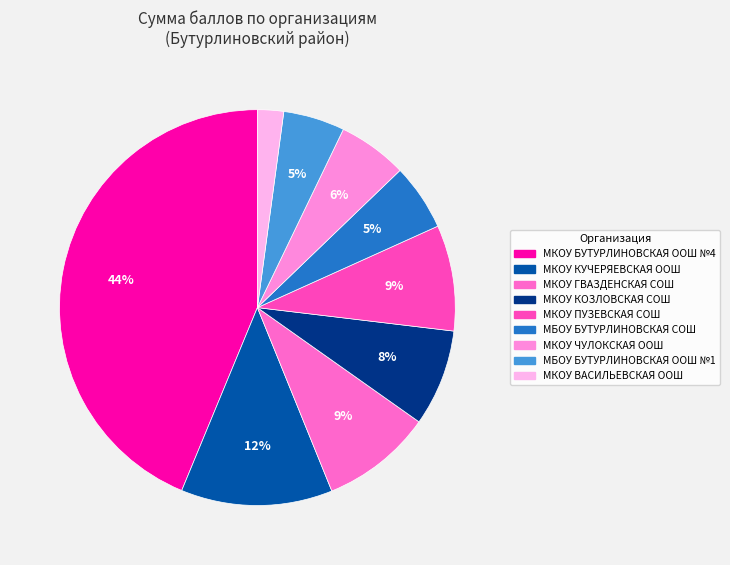

To the nearest percent, what percentage of the pie is МКОУ ВАСИЛЬЕВСКАЯ ООШ?

2%